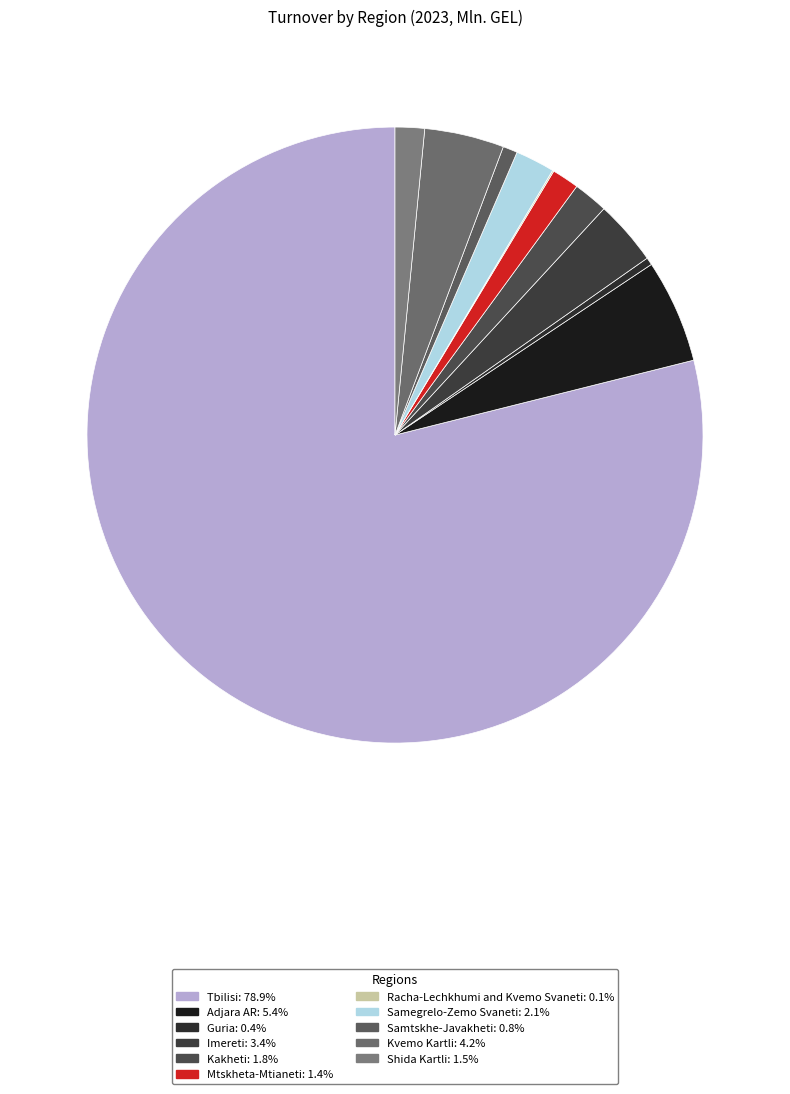

Does Tbilisi account for over 50% of the chart?

Yes